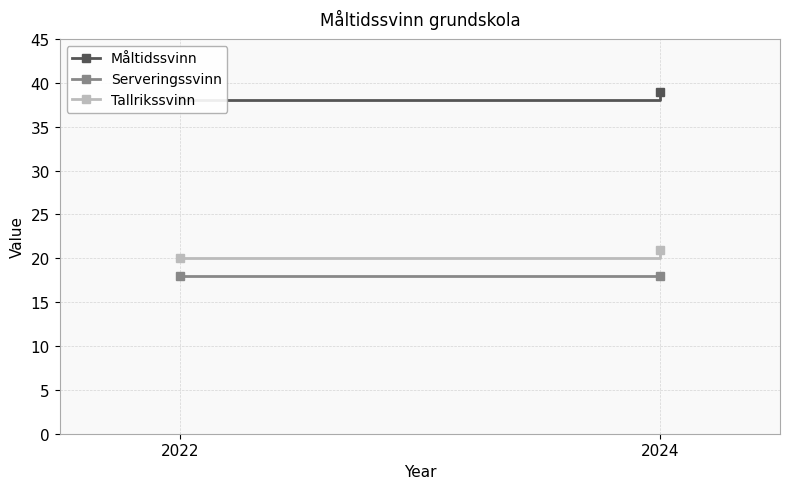

The value of Tallrikssvinn at 2024 is 21. True or false?

True